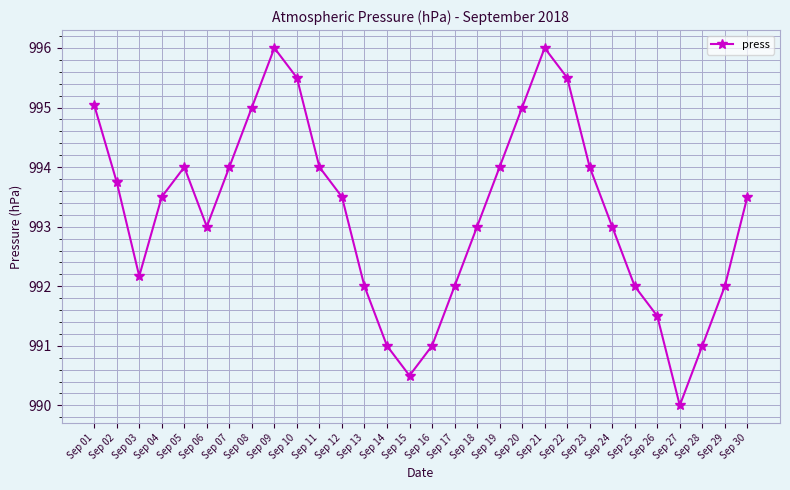

What value does the data have at Sep 19?

994.0